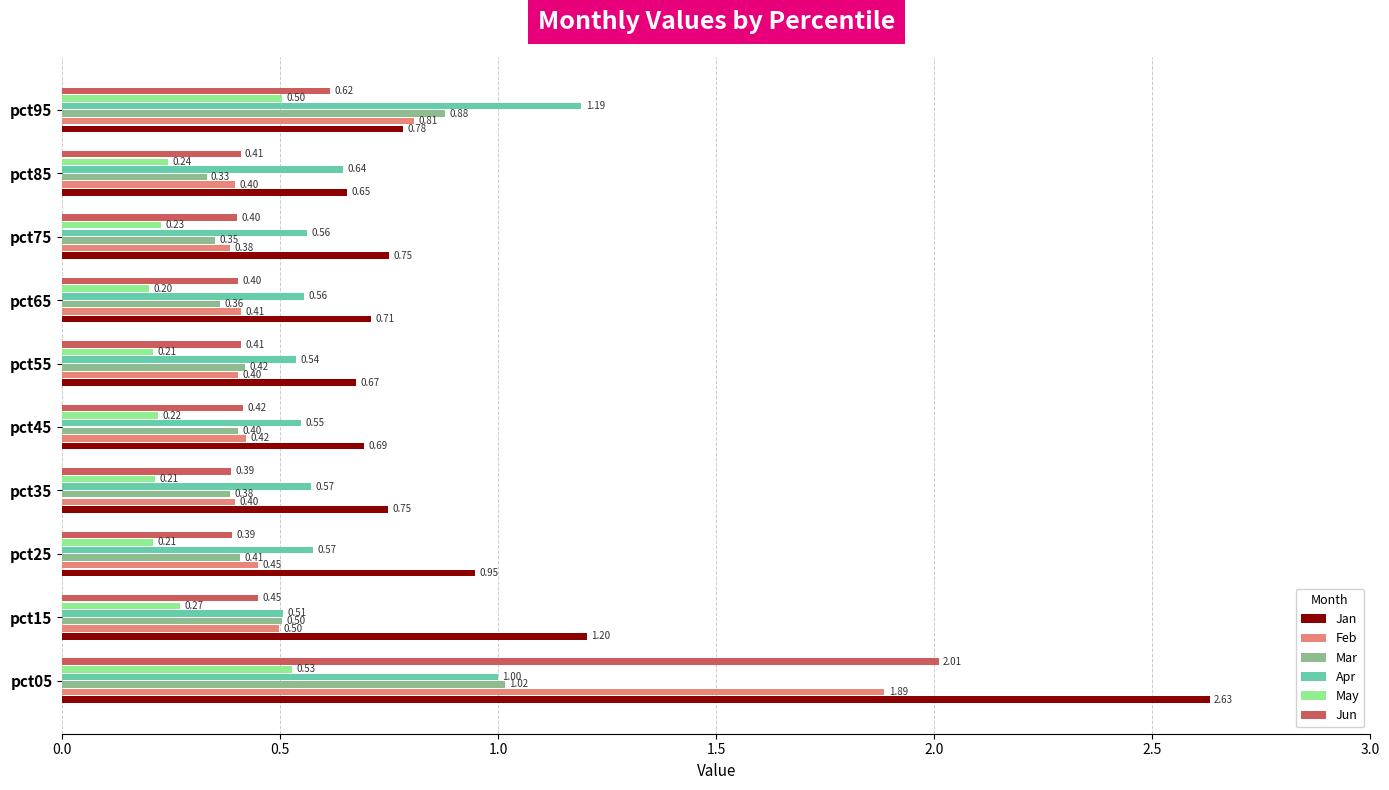

What is the difference between the highest and lowest values at pct65?

0.5